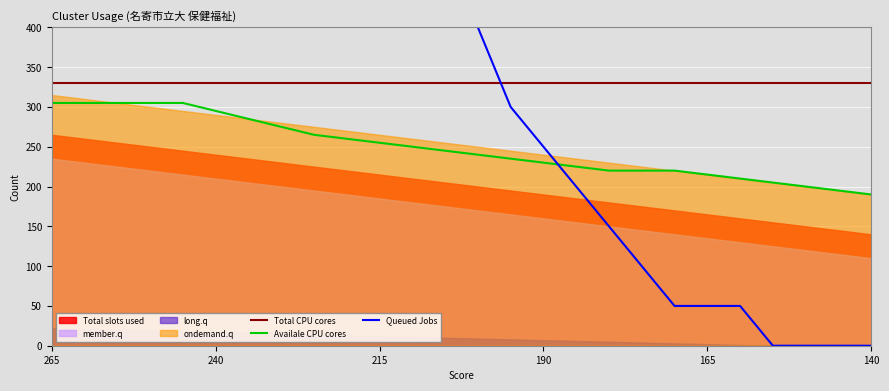

What is the highest value of the Total CPU cores series?

330